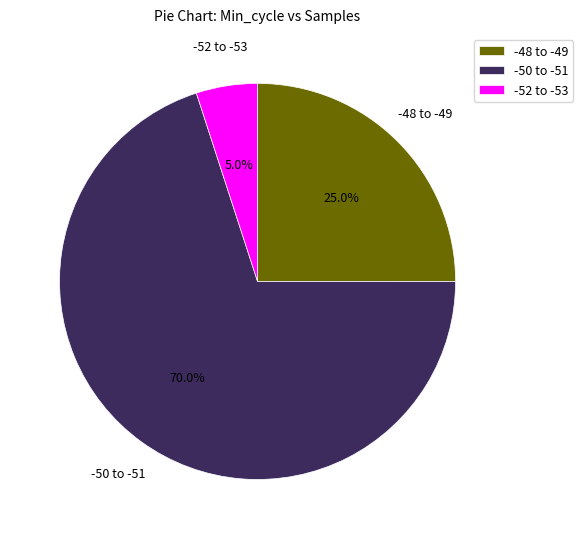

Which has a higher value, -48 to -49 or -50 to -51?

-50 to -51